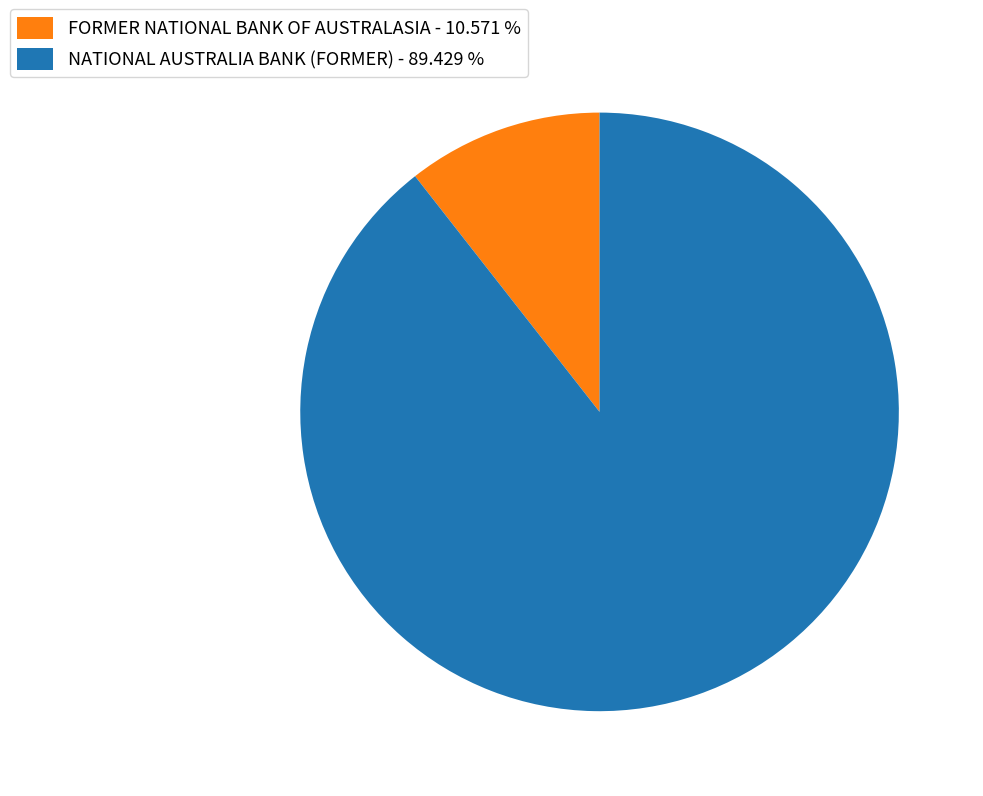

Which has a higher value, FORMER NATIONAL BANK OF AUSTRALASIA or NATIONAL AUSTRALIA BANK (FORMER)?

NATIONAL AUSTRALIA BANK (FORMER)